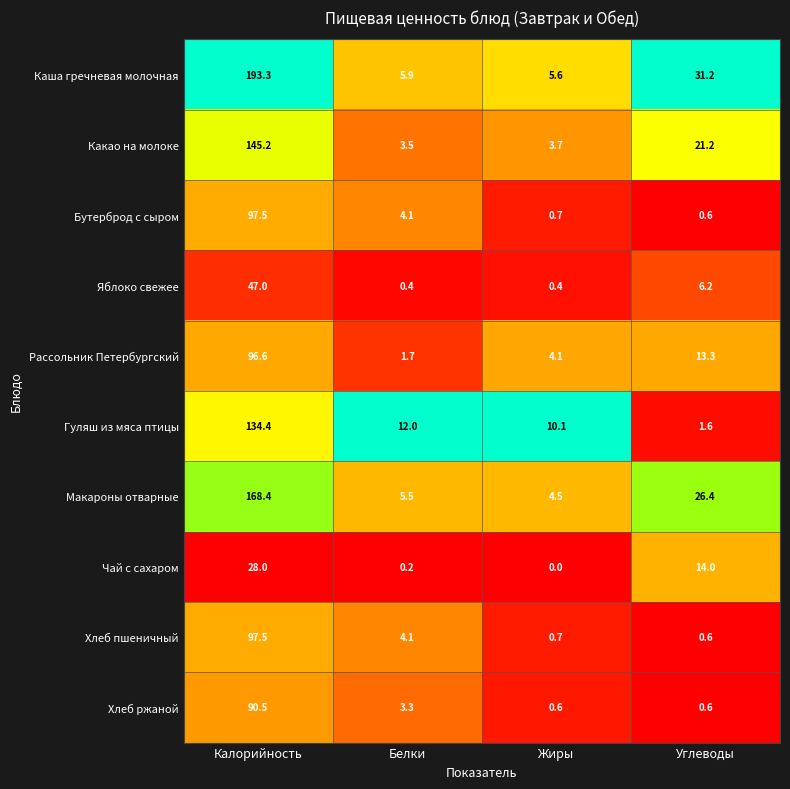

At which label is Гуляш из мяса птицы closest to 68?

Белки